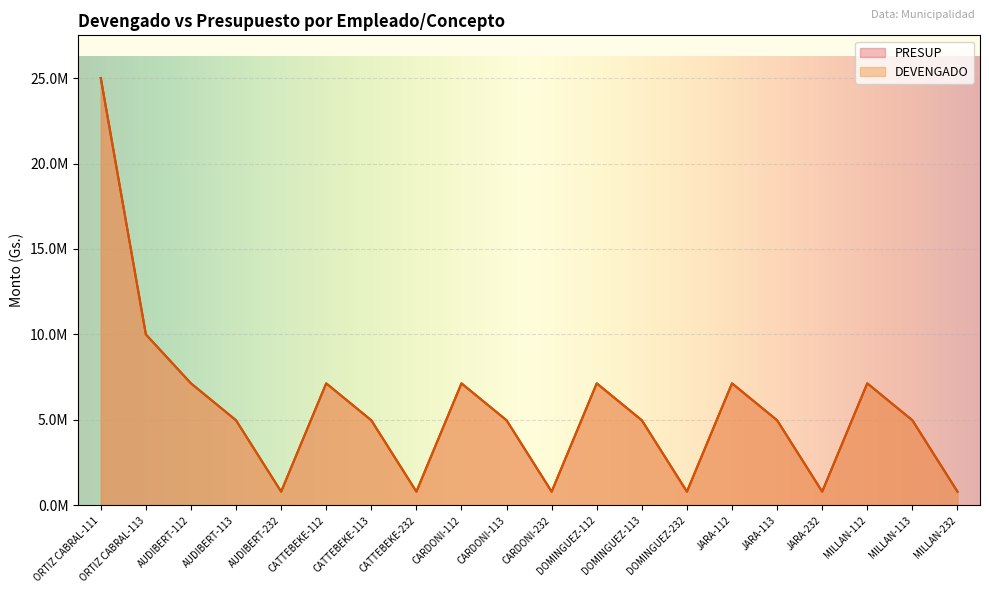

Is it true that PRESUP equals 25000000 at ORTIZ CABRAL-111?

True